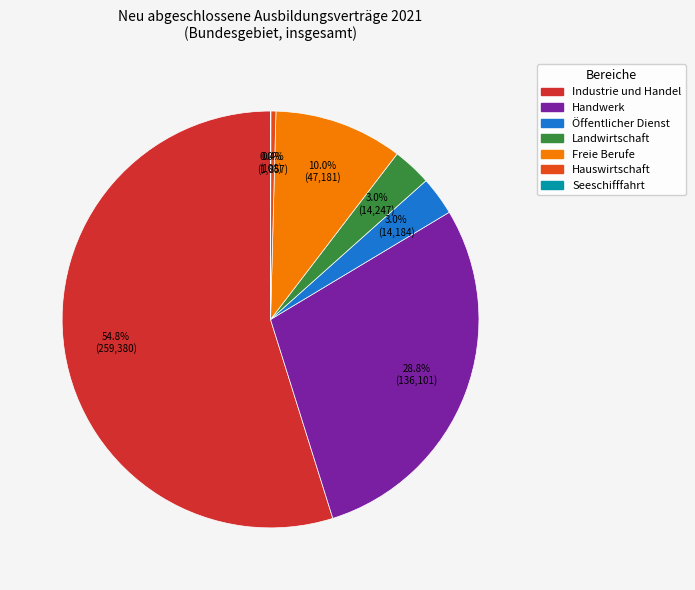

Is it true that Landwirtschaft is 1% of the pie?

False